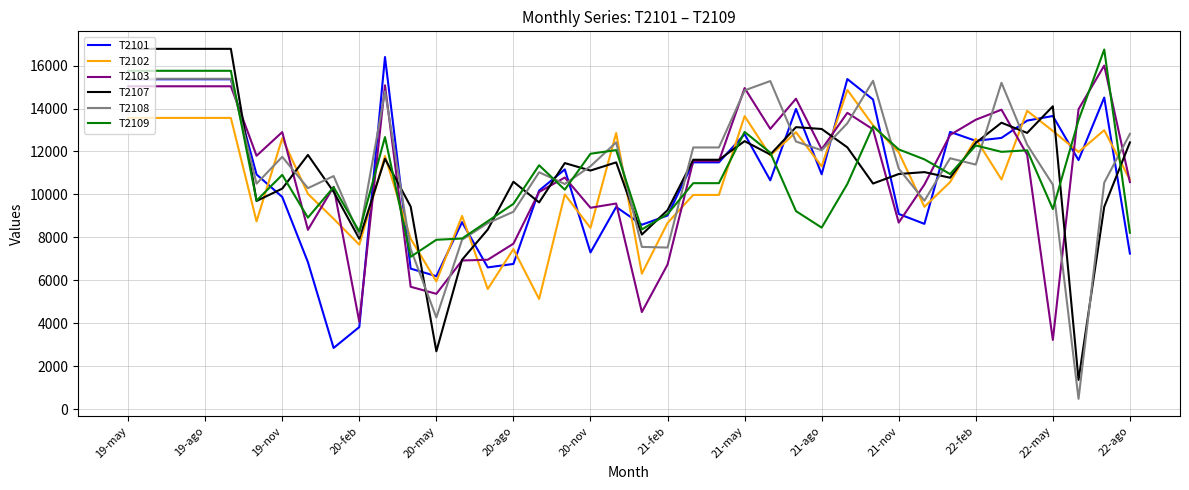

What is the maximum value for T2107?

16782